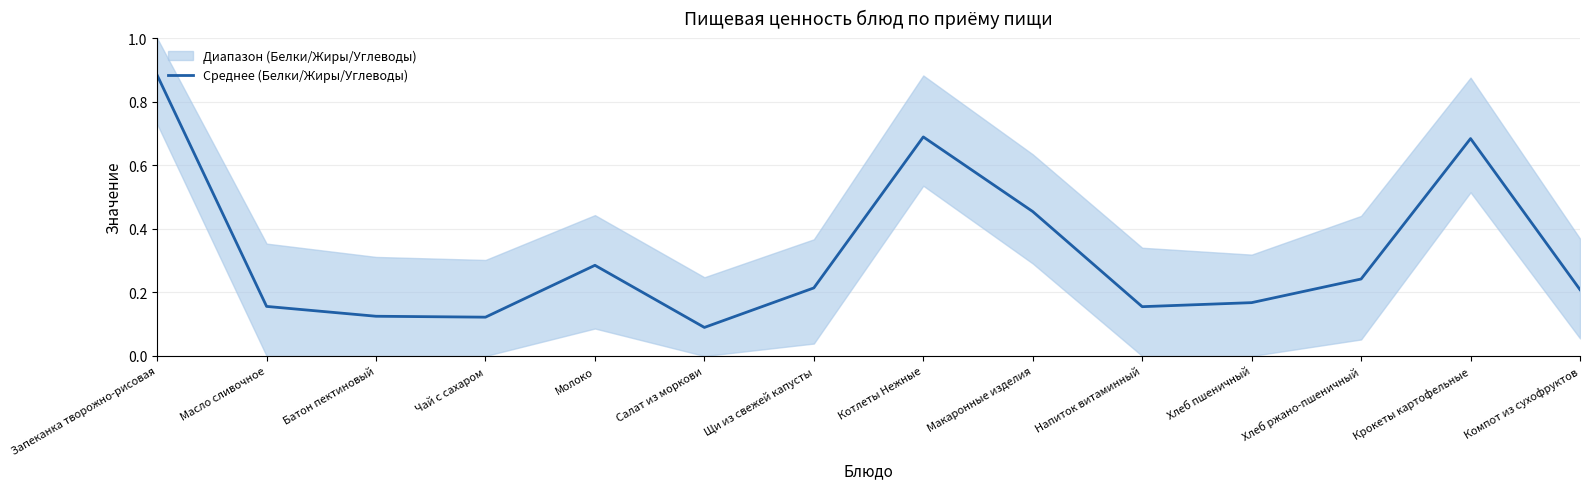

Which category has the lowest value across all series?

Салат из моркови